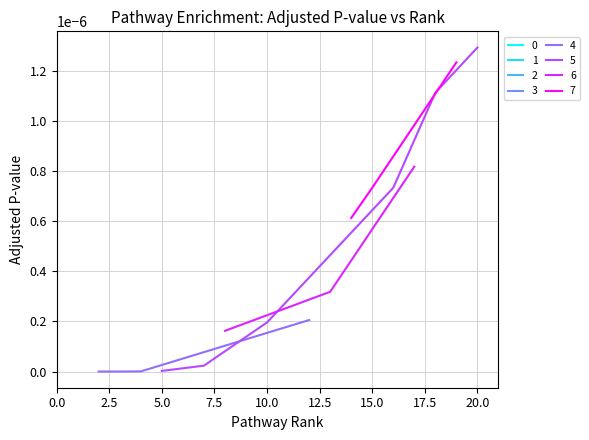

Count the number of categories in the chart.

20